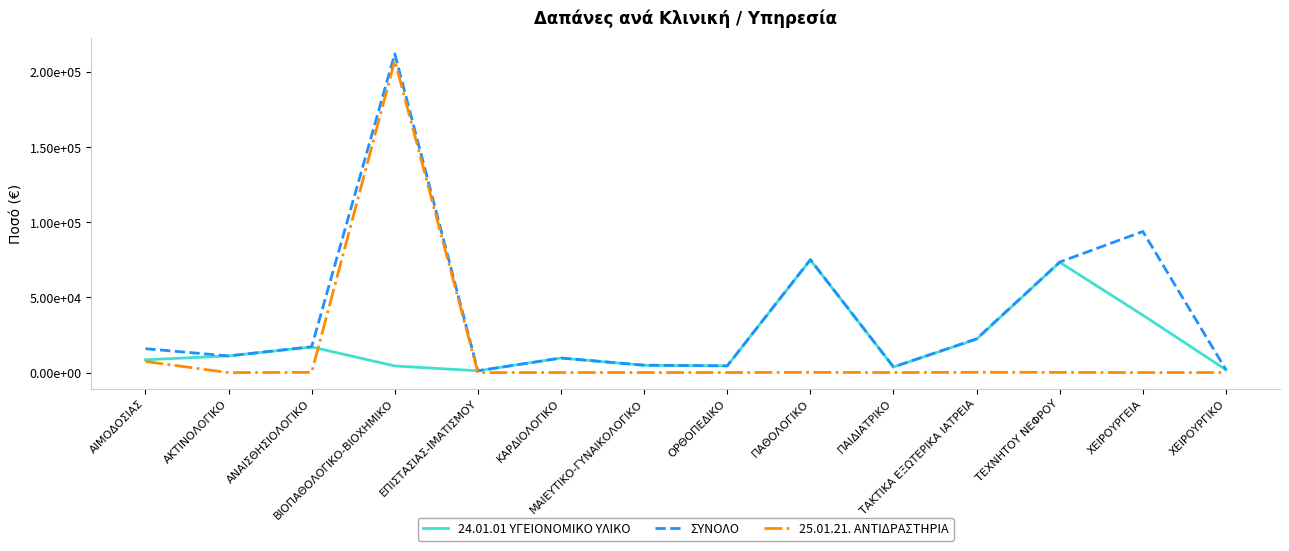

Reading left to right, extract all data points from this chart.

24.01.01 ΥΓΕΙΟΝΟΜΙΚΟ ΥΛΙΚΟ: ΑΙΜΟΔΟΣΙΑΣ=8508.0	ΑΚΤΙΝΟΛΟΓΙΚΟ=11095.6	ΑΝΑΙΣΘΗΣΙΟΛΟΓΙΚΟ=17048.5	ΒΙΟΠΑΘΟΛΟΓΙΚΟ-ΒΙΟΧΗΜΙΚΟ=4421.1	ΕΠΙΣΤΑΣΙΑΣ-ΙΜΑΤΙΣΜΟΥ=1189.3	ΚΑΡΔΙΟΛΟΓΙΚΟ=9663.8	ΜΑΙΕΥΤΙΚΟ-ΓΥΝΑΙΚΟΛΟΓΙΚΟ=4868.5	ΟΡΘΟΠΕΔΙΚΟ=4481.1	ΠΑΘΟΛΟΓΙΚΟ=74969.0	ΠΑΙΔΙΑΤΡΙΚΟ=3721.2	ΤΑΚΤΙΚΑ ΕΞΩΤΕΡΙΚΑ ΙΑΤΡΕΙΑ=22260.1	ΤΕΧΝΗΤΟΥ ΝΕΦΡΟΥ=73375.1	ΧΕΙΡΟΥΡΓΕΙΑ=38190.8	ΧΕΙΡΟΥΡΓΙΚΟ=1870.5
ΣΥΝΟΛΟ: ΑΙΜΟΔΟΣΙΑΣ=15899.5	ΑΚΤΙΝΟΛΟΓΙΚΟ=11095.6	ΑΝΑΙΣΘΗΣΙΟΛΟΓΙΚΟ=17202.5	ΒΙΟΠΑΘΟΛΟΓΙΚΟ-ΒΙΟΧΗΜΙΚΟ=212036.0	ΕΠΙΣΤΑΣΙΑΣ-ΙΜΑΤΙΣΜΟΥ=1189.3	ΚΑΡΔΙΟΛΟΓΙΚΟ=9705.0	ΜΑΙΕΥΤΙΚΟ-ΓΥΝΑΙΚΟΛΟΓΙΚΟ=4910.0	ΟΡΘΟΠΕΔΙΚΟ=4519.7	ΠΑΘΟΛΟΓΙΚΟ=75141.6	ΠΑΙΔΙΑΤΡΙΚΟ=3743.8	ΤΑΚΤΙΚΑ ΕΞΩΤΕΡΙΚΑ ΙΑΤΡΕΙΑ=22476.3	ΤΕΧΝΗΤΟΥ ΝΕΦΡΟΥ=73538.3	ΧΕΙΡΟΥΡΓΕΙΑ=93850.0	ΧΕΙΡΟΥΡΓΙΚΟ=1893.5
25.01.21. ΑΝΤΙΔΡΑΣΤΗΡΙΑ: ΑΙΜΟΔΟΣΙΑΣ=7391.5	ΑΚΤΙΝΟΛΟΓΙΚΟ=0.0	ΑΝΑΙΣΘΗΣΙΟΛΟΓΙΚΟ=154.0	ΒΙΟΠΑΘΟΛΟΓΙΚΟ-ΒΙΟΧΗΜΙΚΟ=207614.9	ΕΠΙΣΤΑΣΙΑΣ-ΙΜΑΤΙΣΜΟΥ=0.0	ΚΑΡΔΙΟΛΟΓΙΚΟ=41.2	ΜΑΙΕΥΤΙΚΟ-ΓΥΝΑΙΚΟΛΟΓΙΚΟ=41.5	ΟΡΘΟΠΕΔΙΚΟ=38.6	ΠΑΘΟΛΟΓΙΚΟ=172.6	ΠΑΙΔΙΑΤΡΙΚΟ=22.7	ΤΑΚΤΙΚΑ ΕΞΩΤΕΡΙΚΑ ΙΑΤΡΕΙΑ=216.2	ΤΕΧΝΗΤΟΥ ΝΕΦΡΟΥ=163.3	ΧΕΙΡΟΥΡΓΕΙΑ=17.9	ΧΕΙΡΟΥΡΓΙΚΟ=23.0